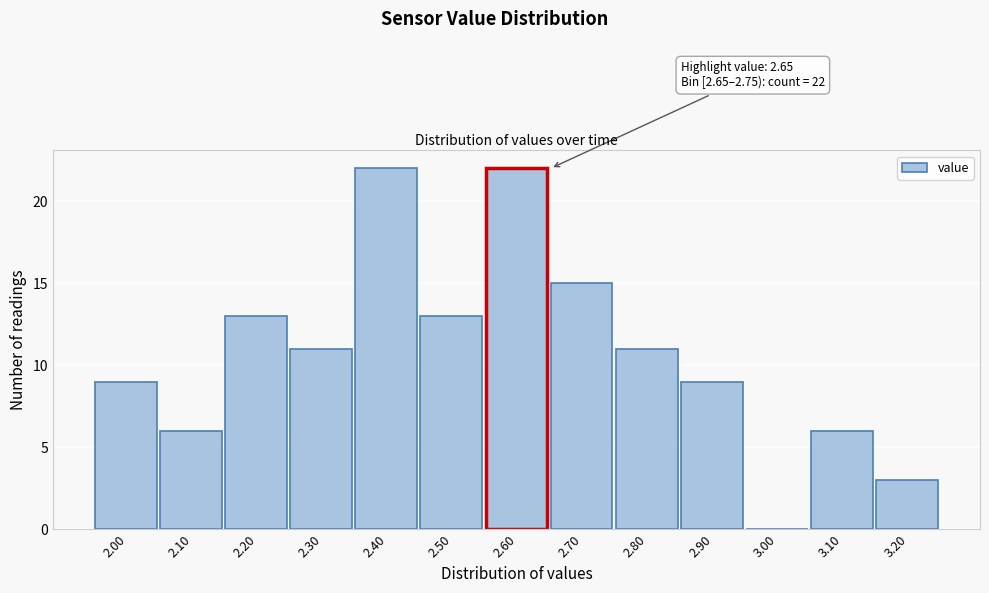

Reading right to left, transcribe all the data shown in this chart.

3.20=3	3.10=6	3.00=0	2.90=9	2.80=11	2.70=15	2.60=22	2.50=13	2.40=22	2.30=11	2.20=13	2.10=6	2.00=9